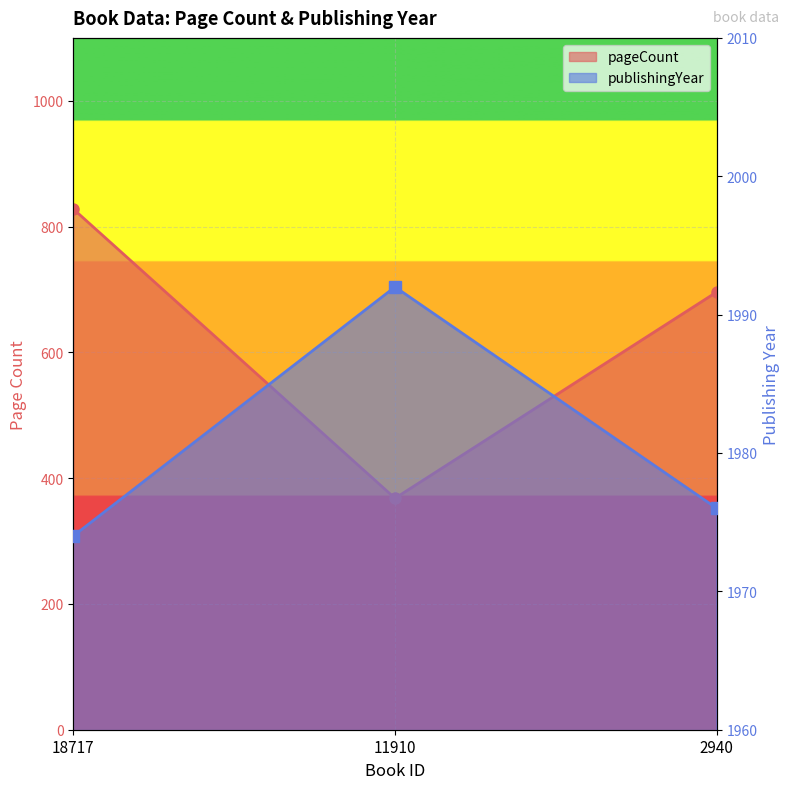

The publishingYear series shows 1974 at 18717. True or false?

True